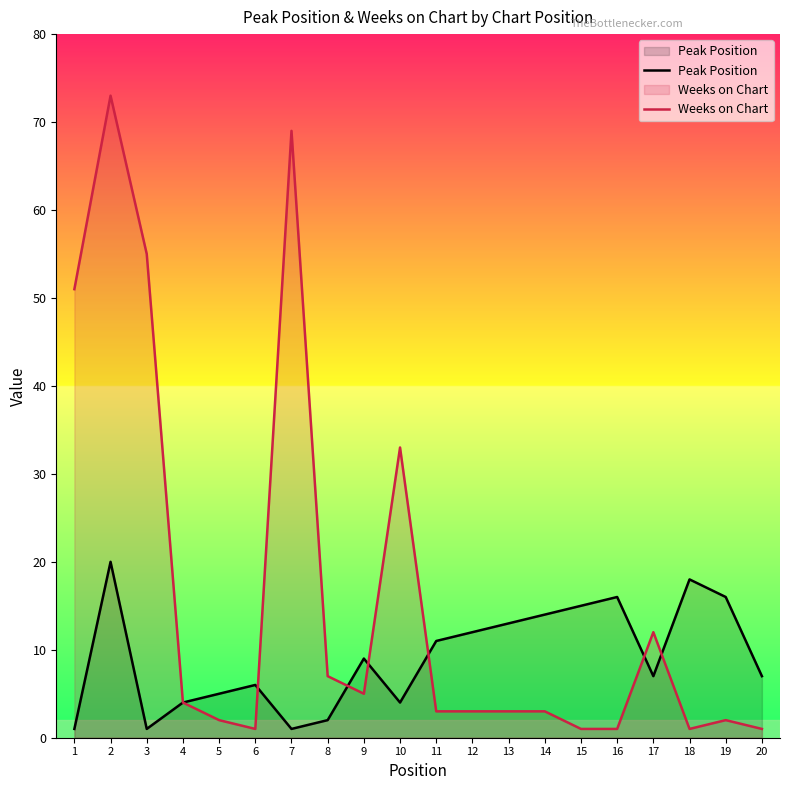

Which series has the largest total across all categories?

Weeks on Chart